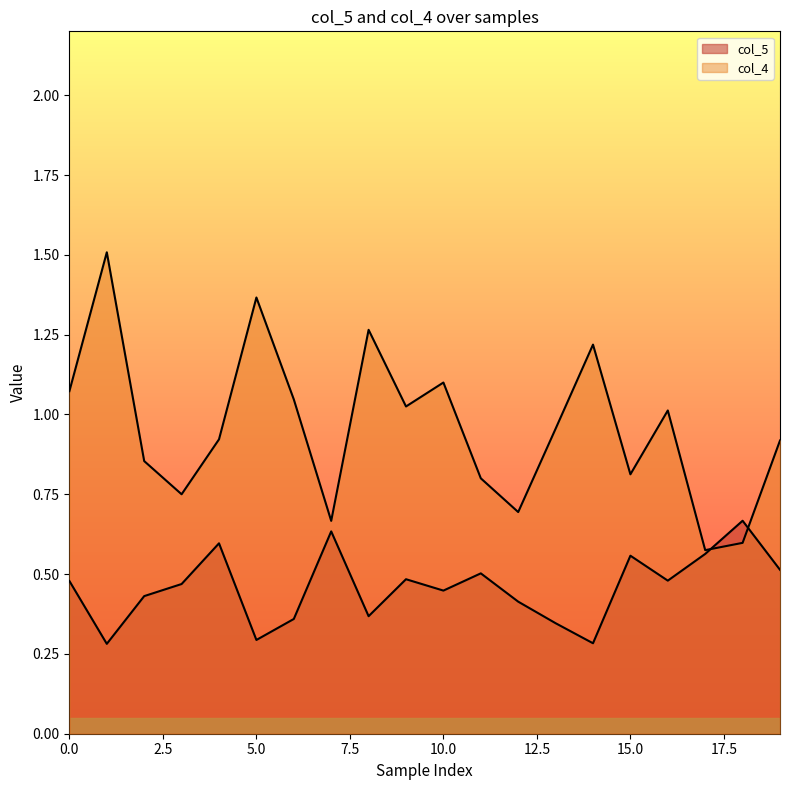

Which category has the lowest value in the col_4 series?

0.1054767